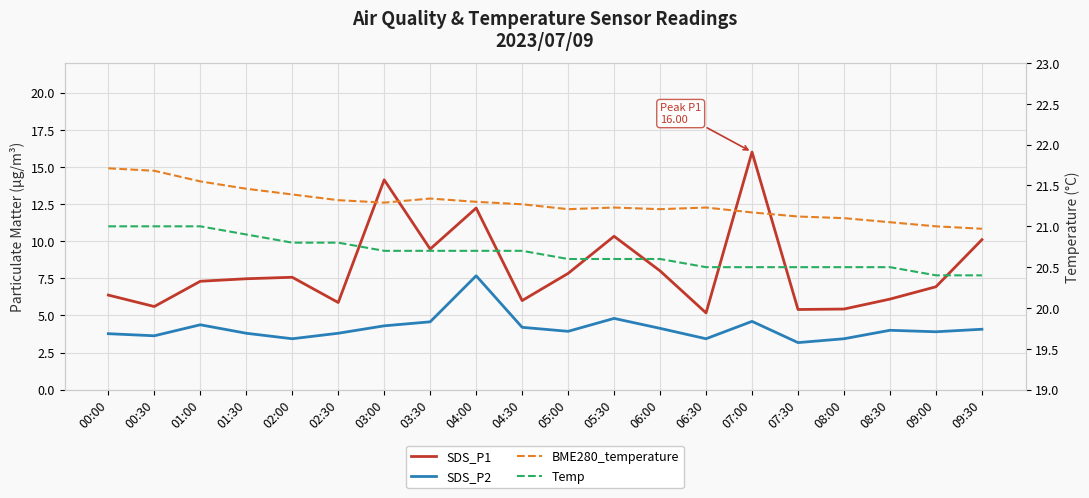

How many data points does each series have?

20